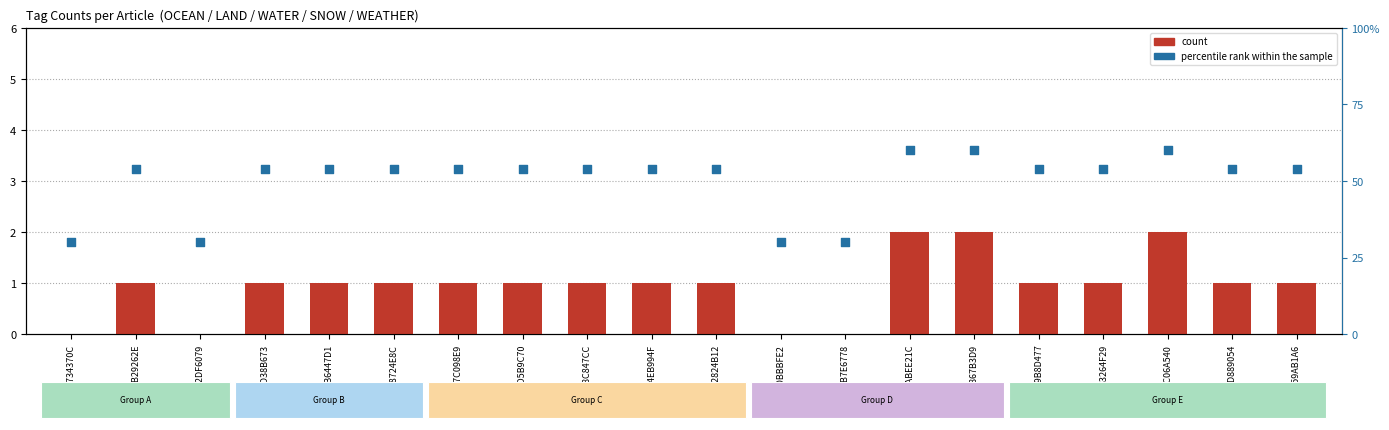

What are all the series names shown in the legend?

count, percentile rank within the sample